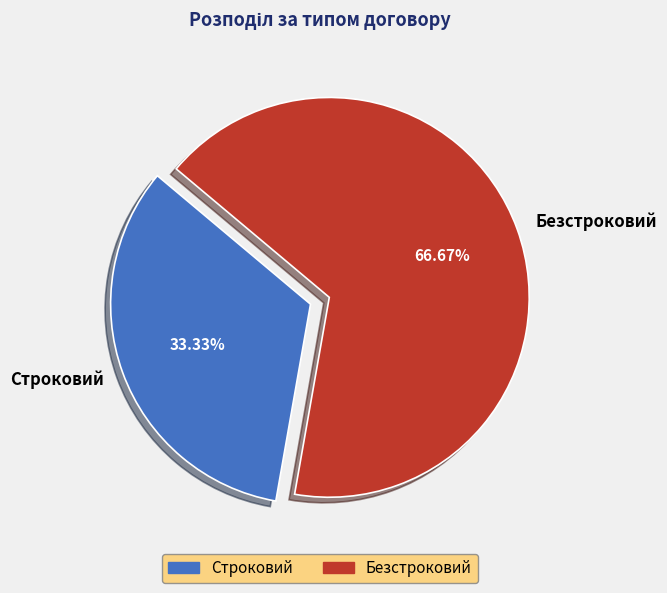

The Безстроковий slice represents 58% of the pie. True or false?

False